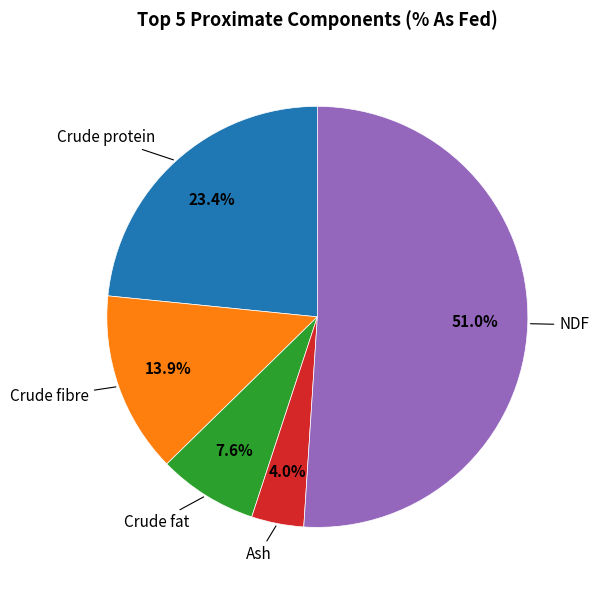

How many segments does this pie chart have?

5